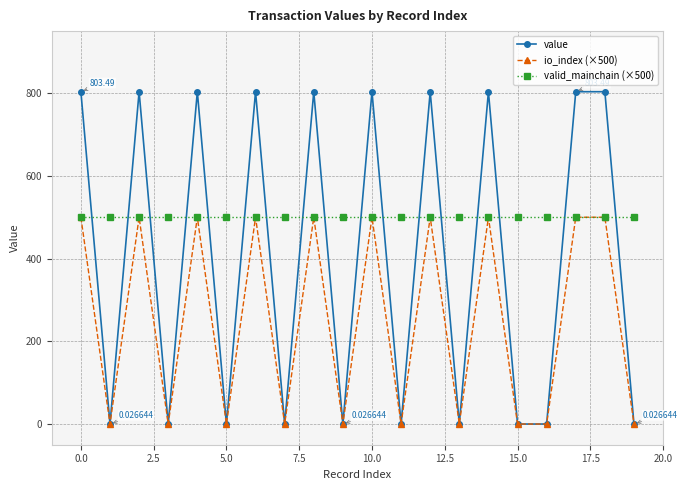

True or false: io_index (×500) has more than 2 points higher than both neighbors.

True